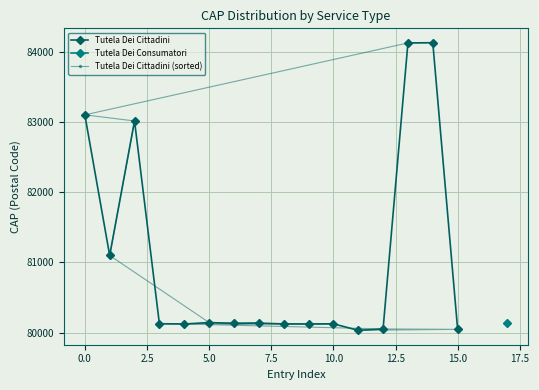

True or false: Tutela Dei Cittadini has more than 2 points higher than both neighbors.

True